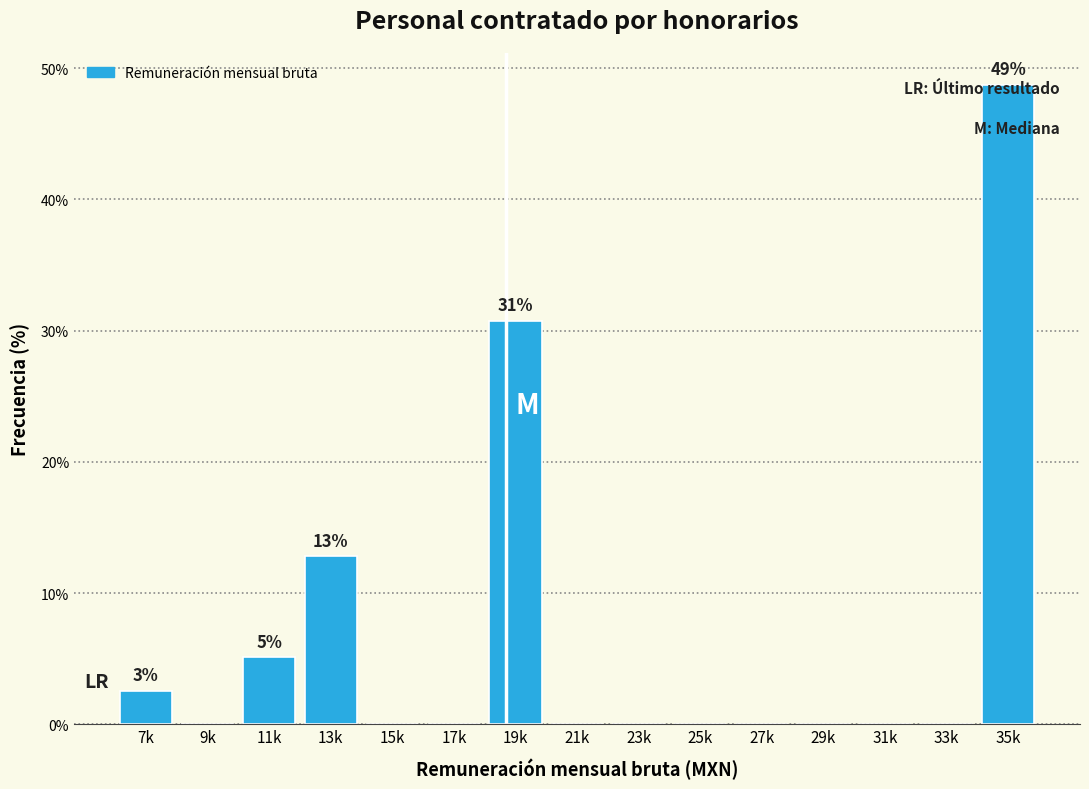

What is the sum of all values?

100.0